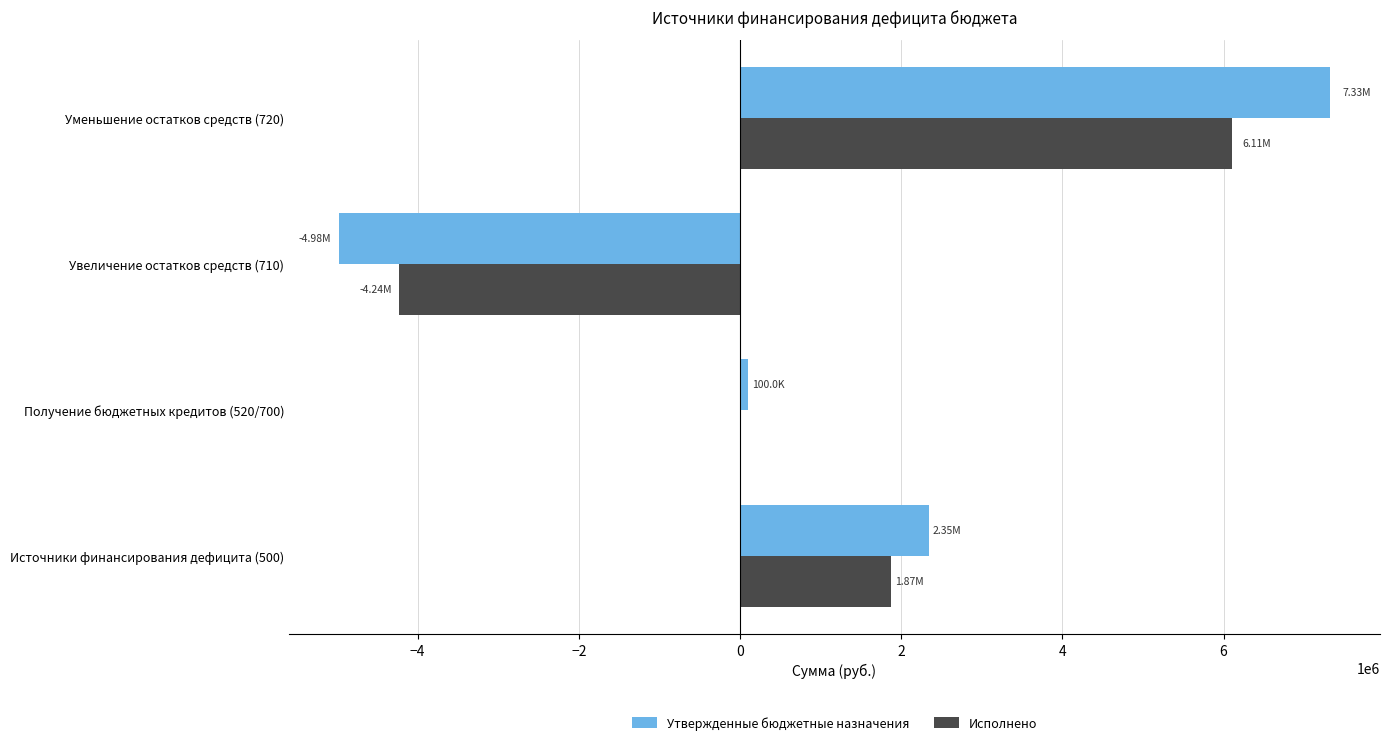

Which series changed the most between Увеличение остатков средств (710) and Уменьшение остатков средств (720)?

Утвержденные бюджетные назначения